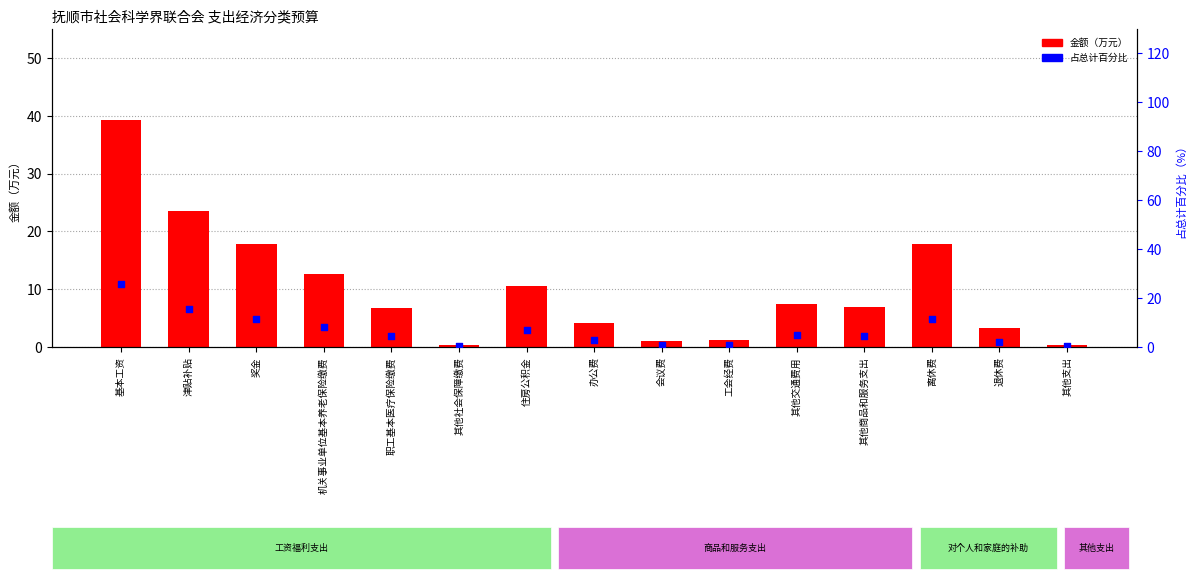

At which category is the sum across all series the highest?

基本工资